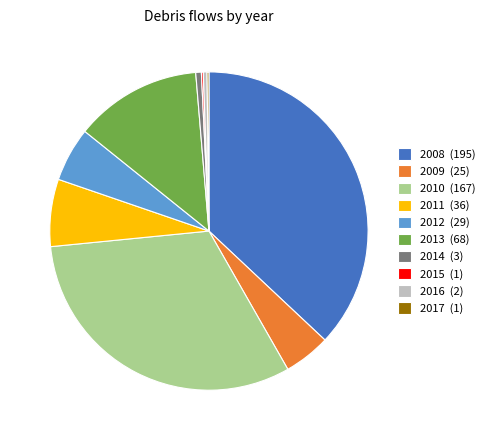

Is the sum of 2011 (36) and 2009 (25) greater than half?

No